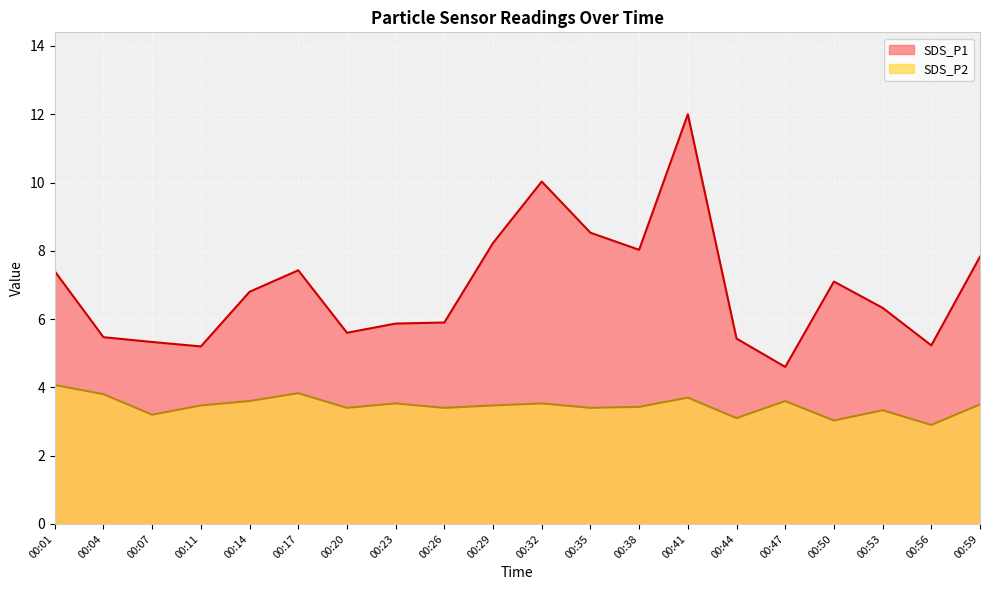

How many series are shown in this chart?

2